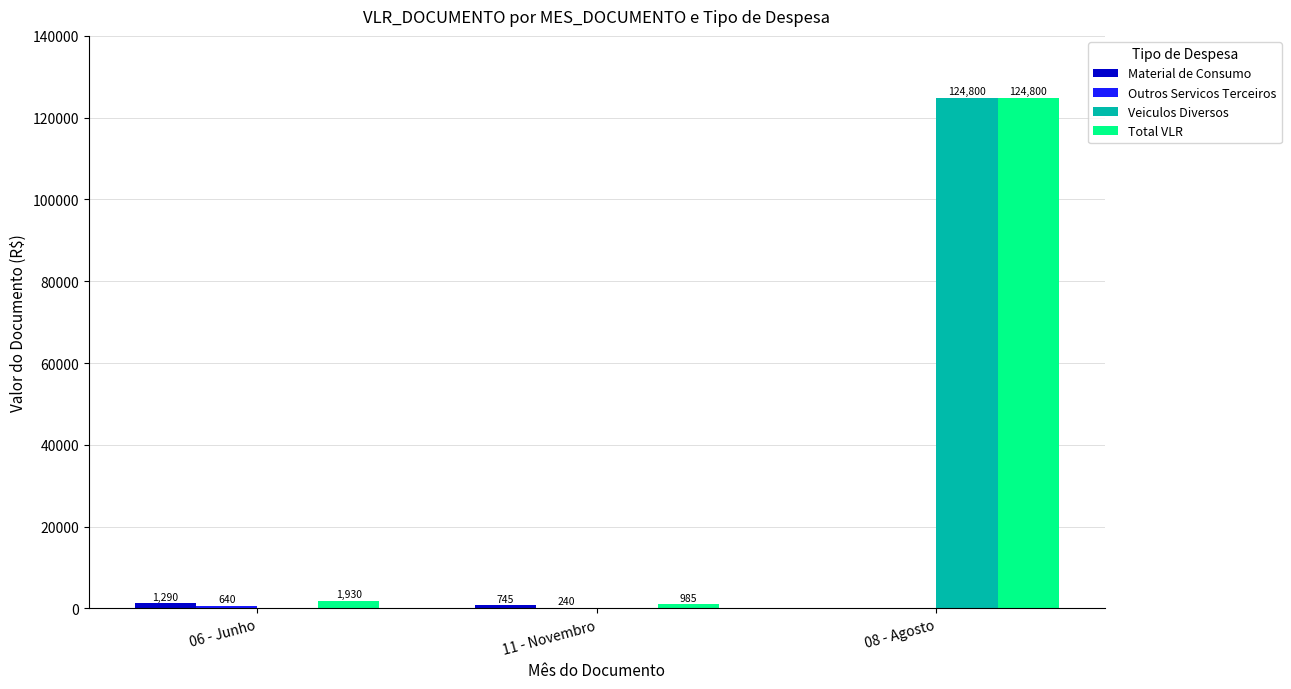

Which series has the largest range (max minus min)?

Veiculos Diversos